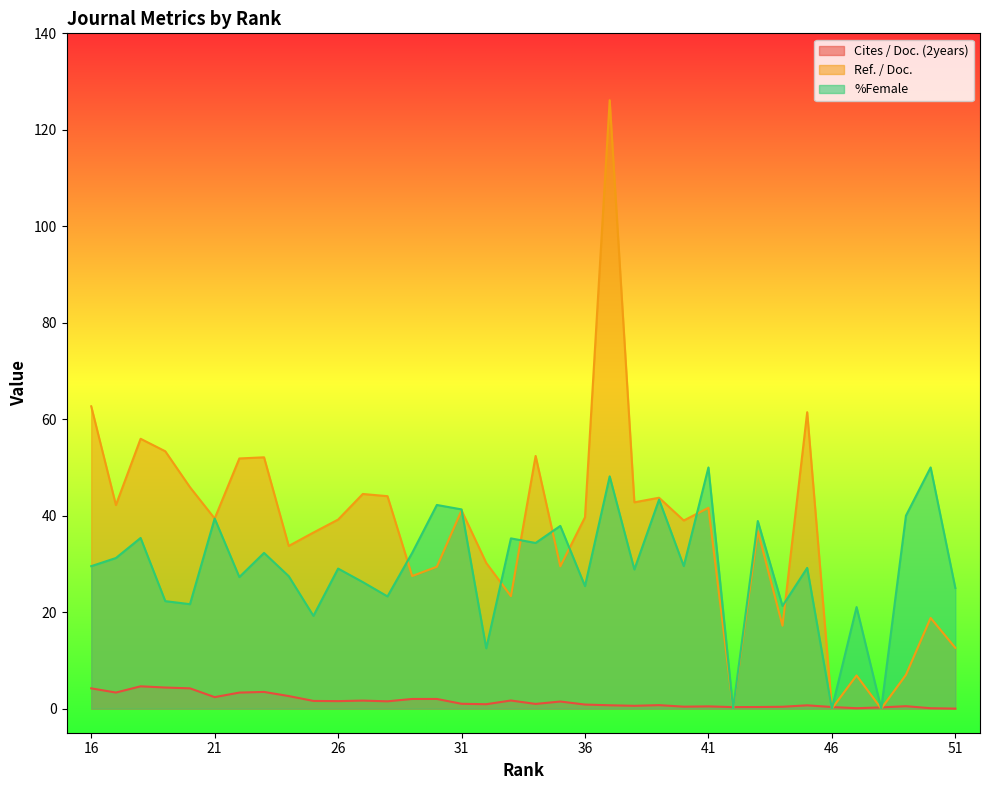

What is the maximum value shown in the chart?

126.1